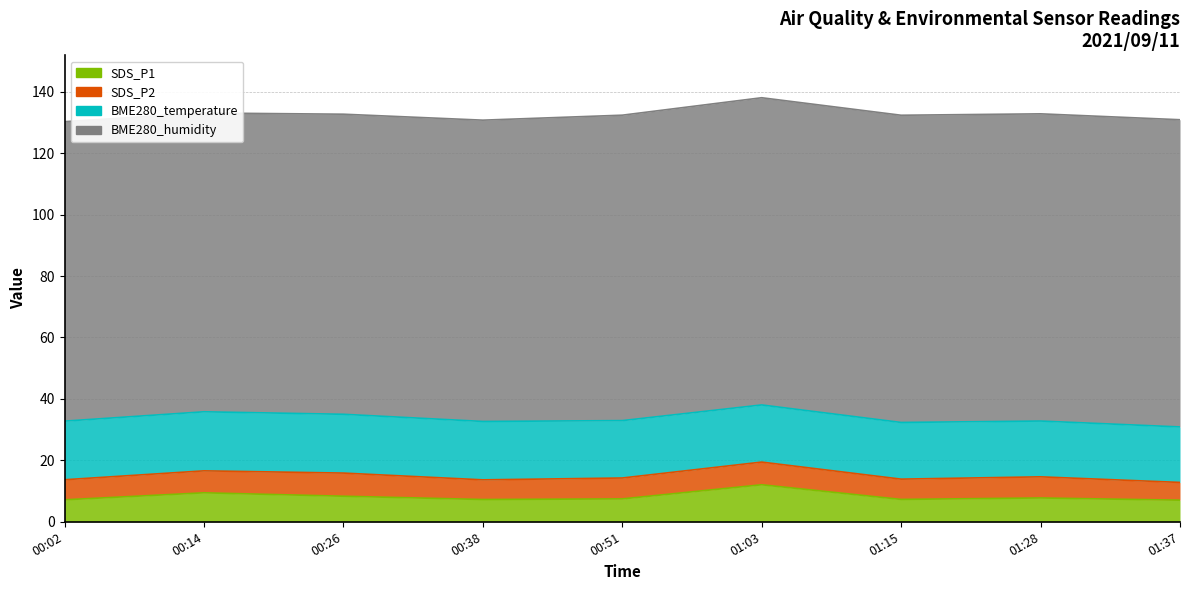

At which category does SDS_P1 reach its first local valley?

2021/09/11 00:38